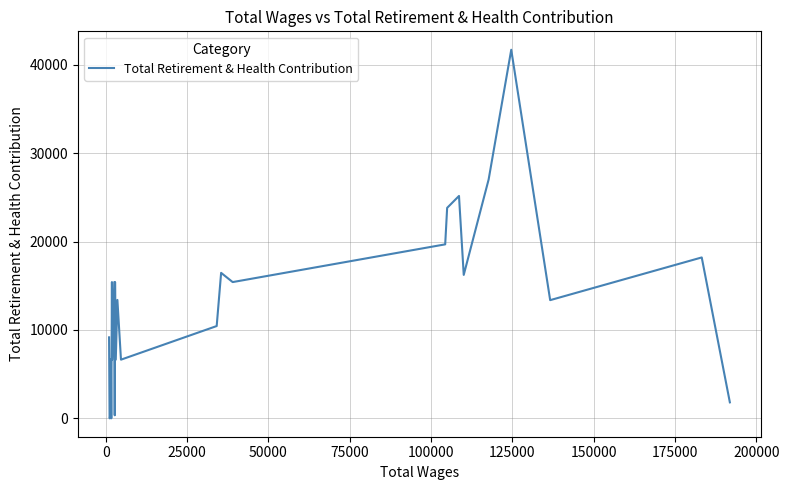

What is the difference between the maximum and minimum values?

41699